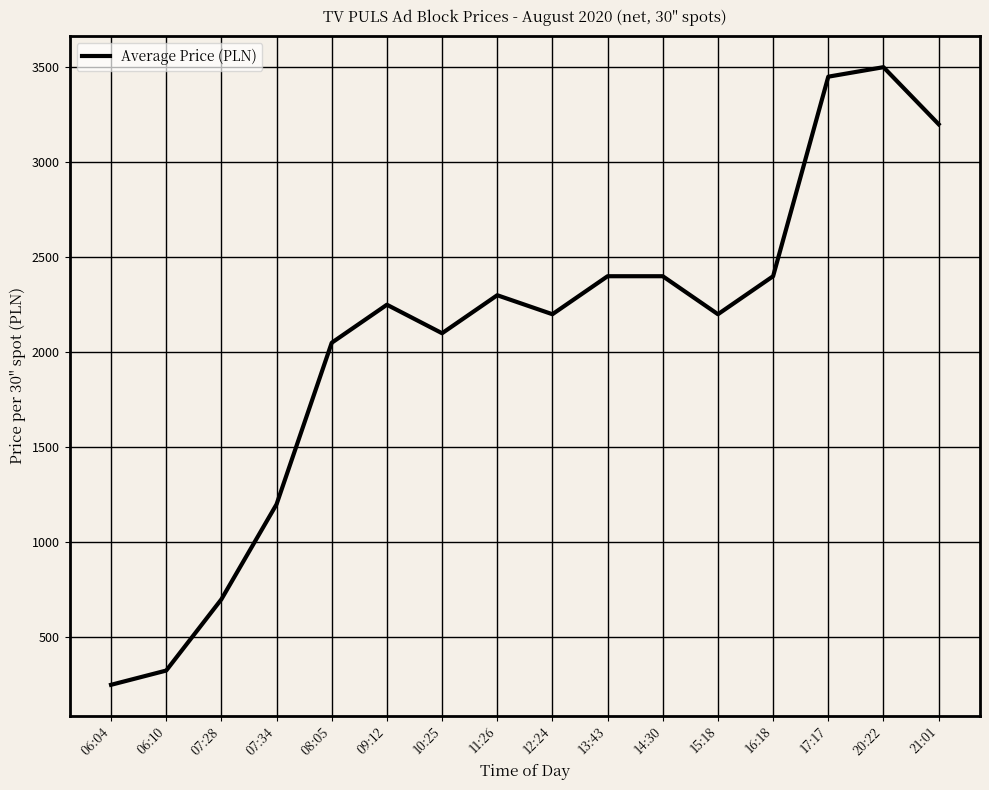

What value does the data have at 15:18, to the nearest 100?

2200